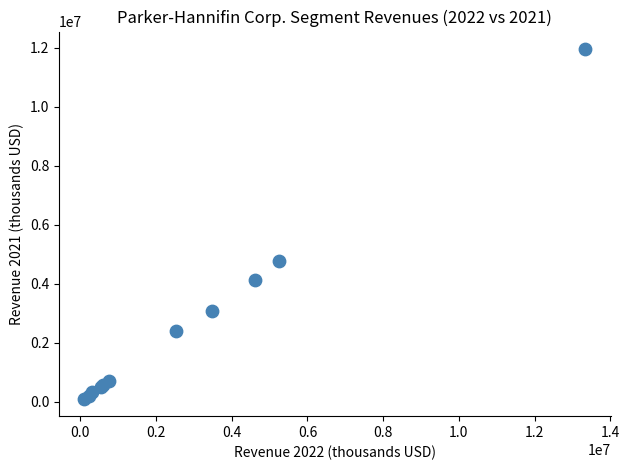

What Y value in the scatter plot is closest to 6029044?

4770713